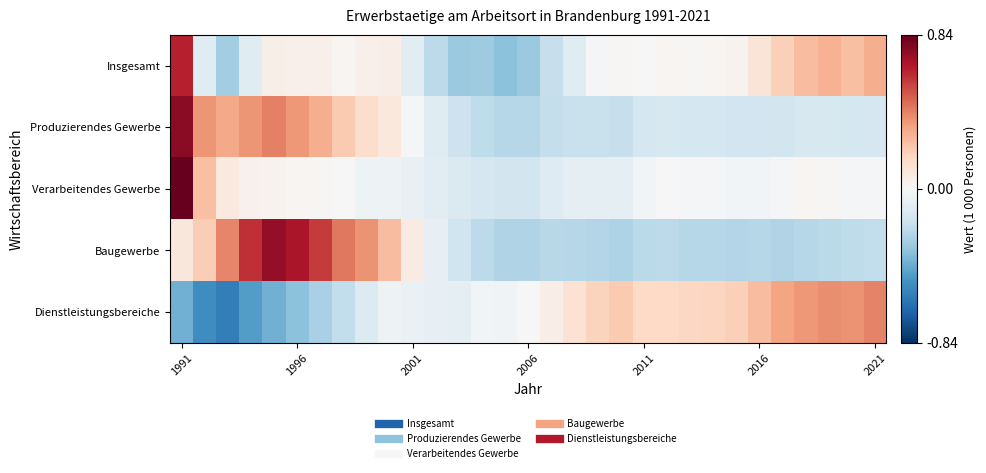

What is the minimum value shown in the chart?

-0.6